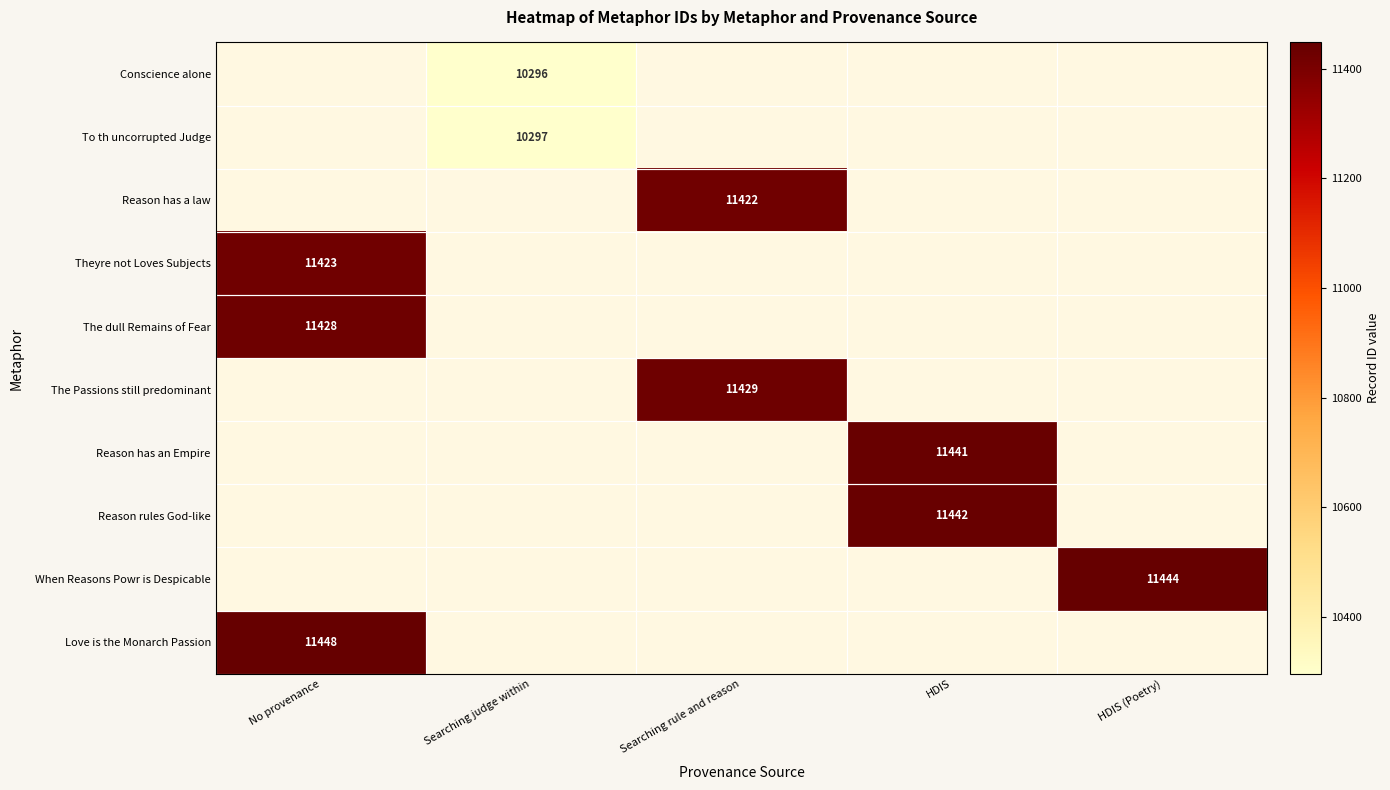

Is the value of Reason has an Empire at No provenance greater than the value of Love is the Monarch Passion at Searching rule and reason?

No